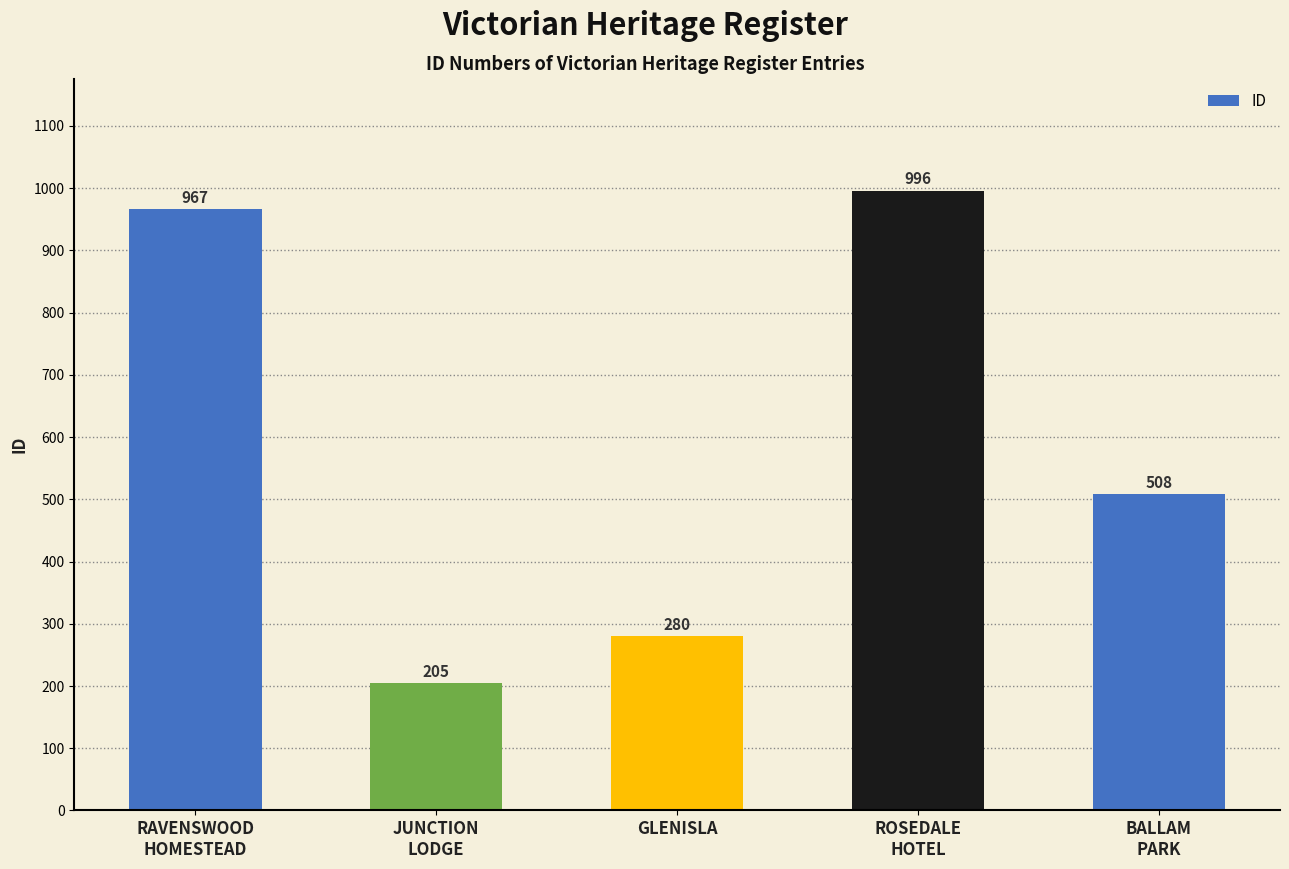

What is the label of the 4th bar from the left?

ROSEDALE
HOTEL